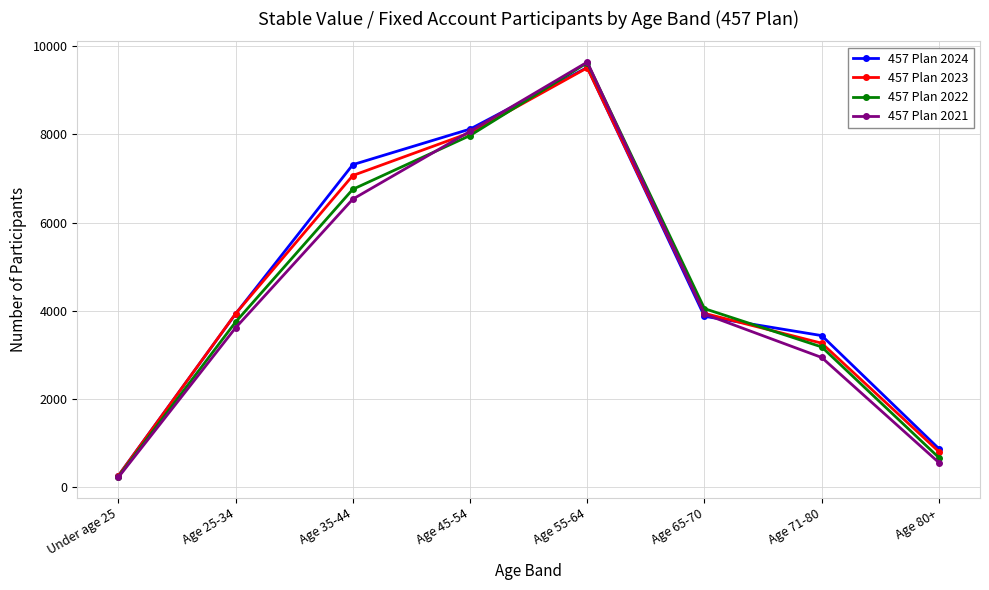

What is the spread (max minus min) of values at Age 65-70?

174